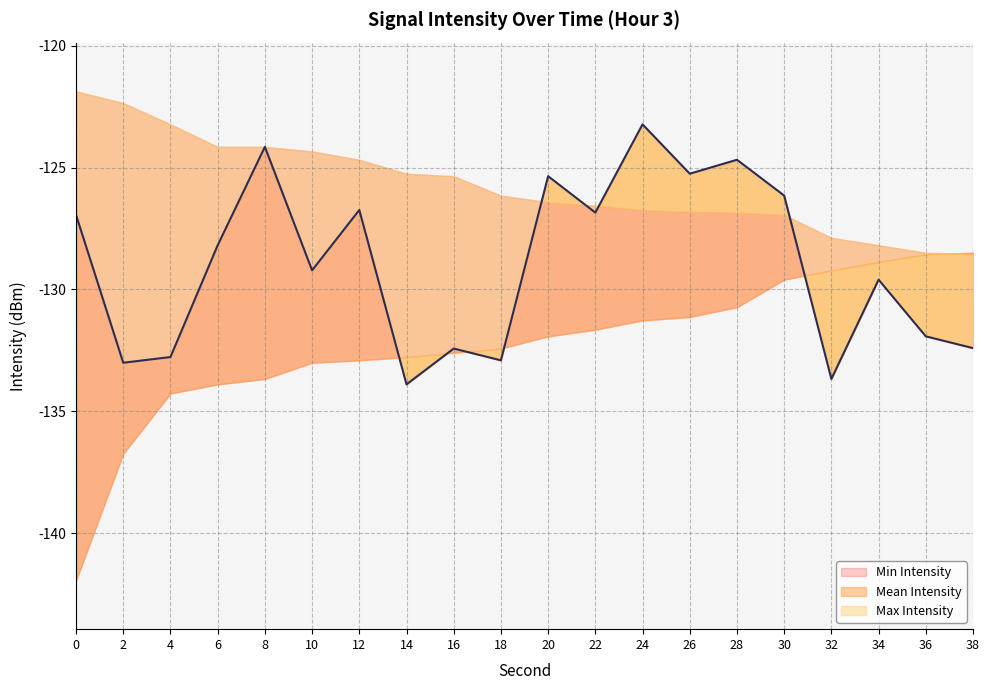

At which label is the value closest to -128?

6